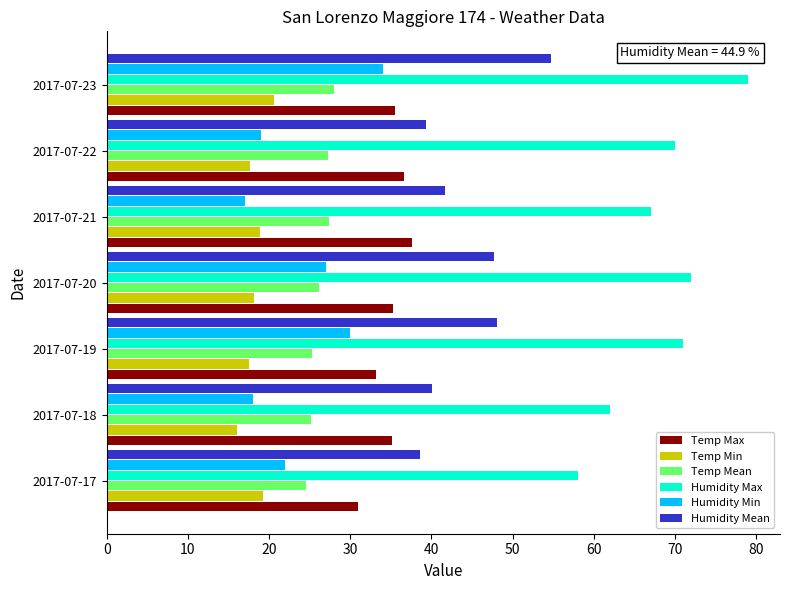

List the series in order of their peak value, highest first.

Humidity Max, Humidity Mean, Temp Max, Humidity Min, Temp Mean, Temp Min